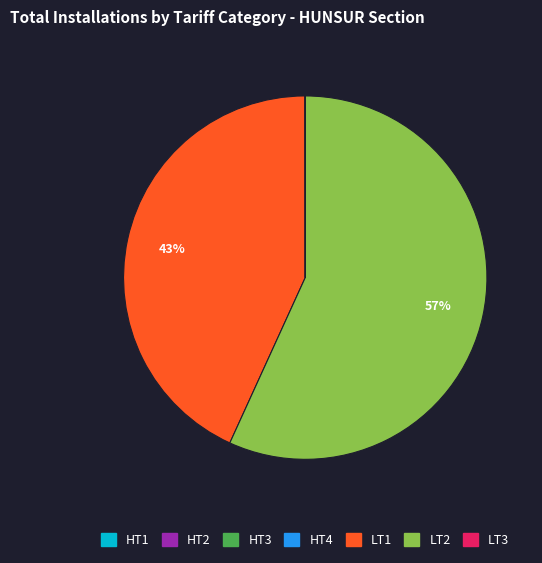

Does LT2 represent more than half of the total?

Yes